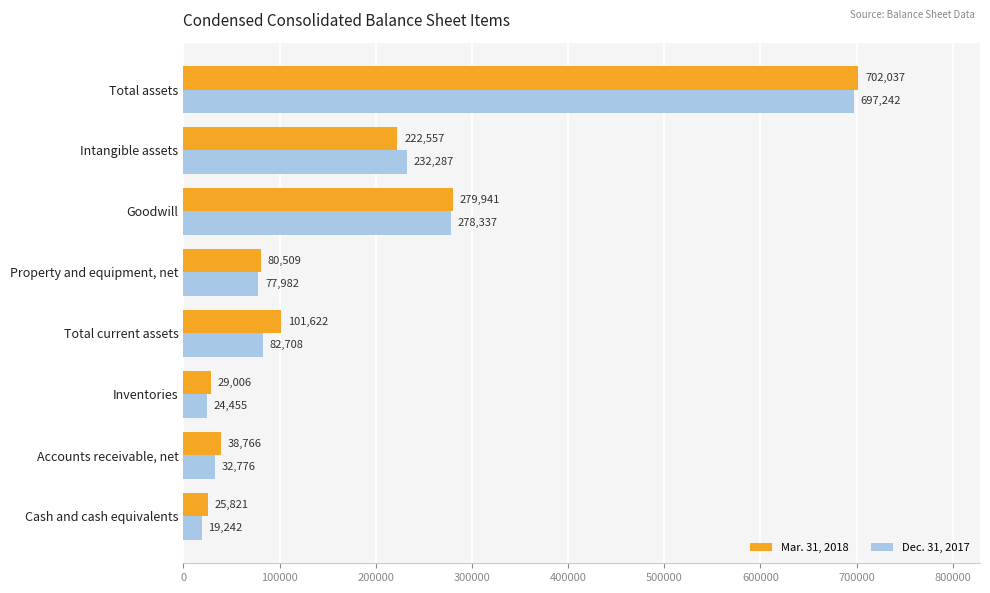

Rank the categories by Dec. 31, 2017 value from highest to lowest.

Total assets, Goodwill, Intangible assets, Total current assets, Property and equipment, net, Accounts receivable, net, Inventories, Cash and cash equivalents